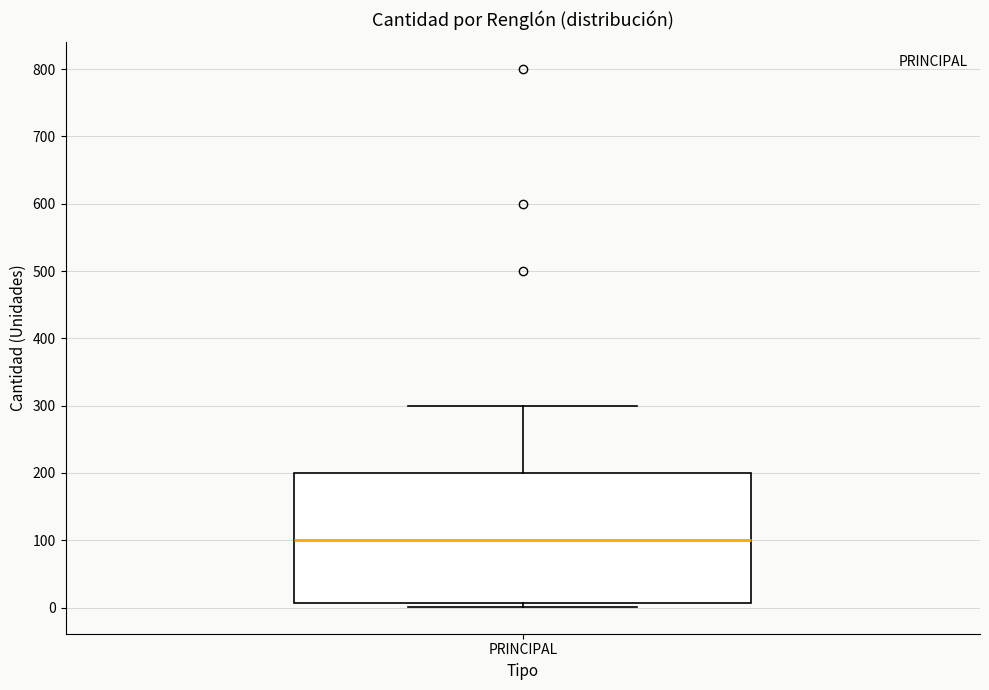

Read this box plot against the y-axis: the position of the median line, the range covered by the box, and the ends of both whiskers. The values are not printed on the chart, so give them approximately, as read against the axis.

median 100, box 10 to 200, whiskers 0 to 300